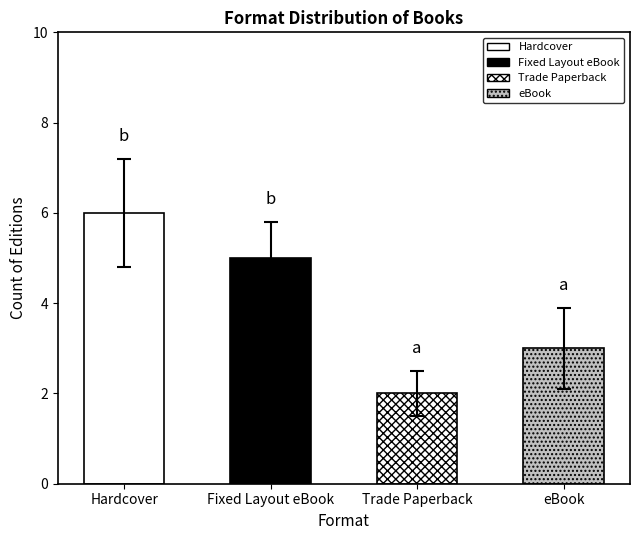

What is the smallest value displayed?

2